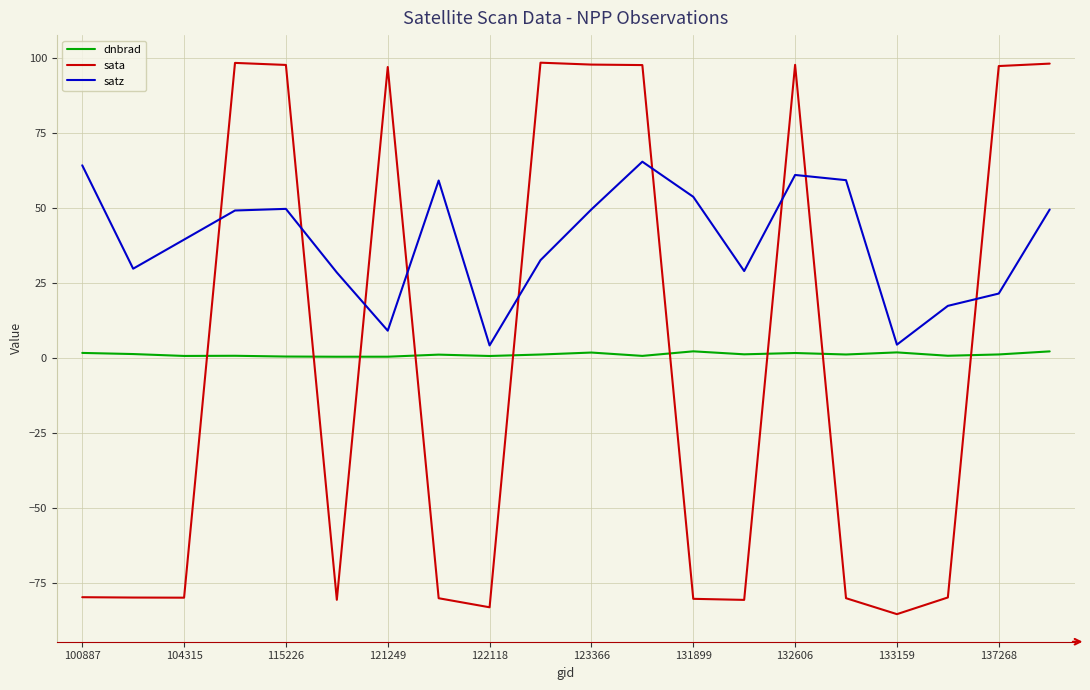

Which series has the largest range (max minus min)?

sata